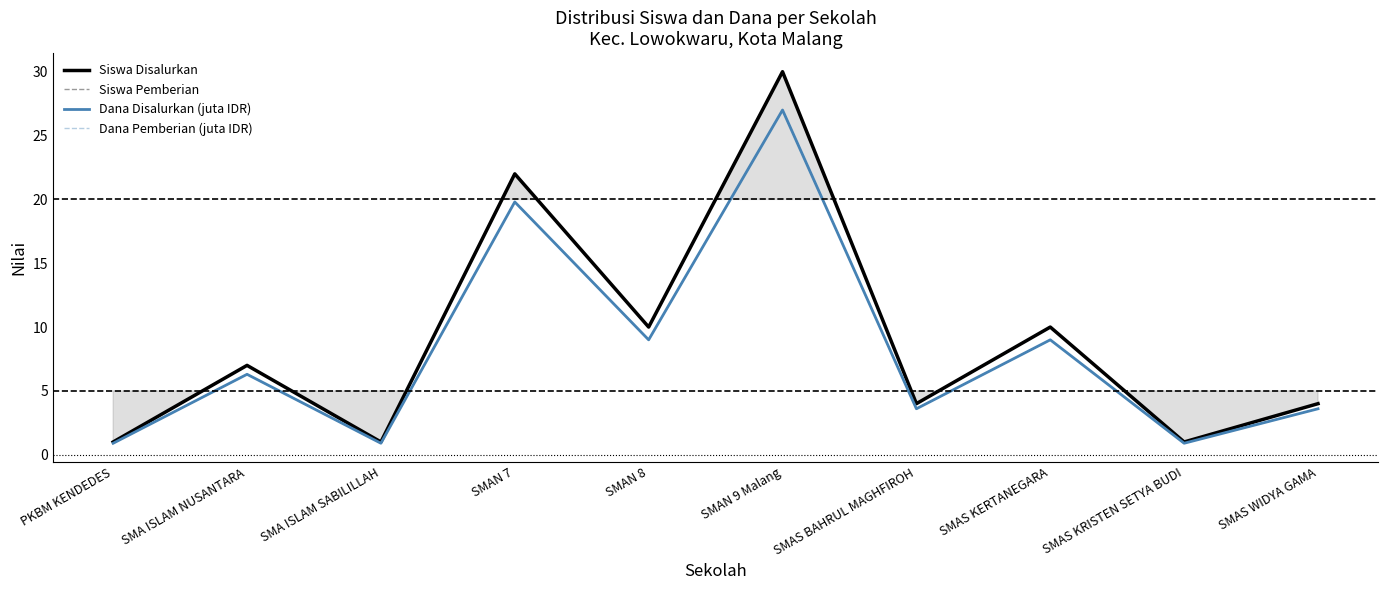

What is the approximate value of Dana Pemberian (juta IDR) at SMAS WIDYA GAMA?

3.6